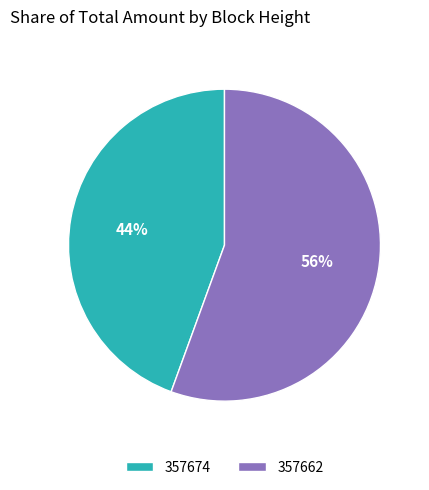

Rank the categories by value from highest to lowest.

357662, 357674